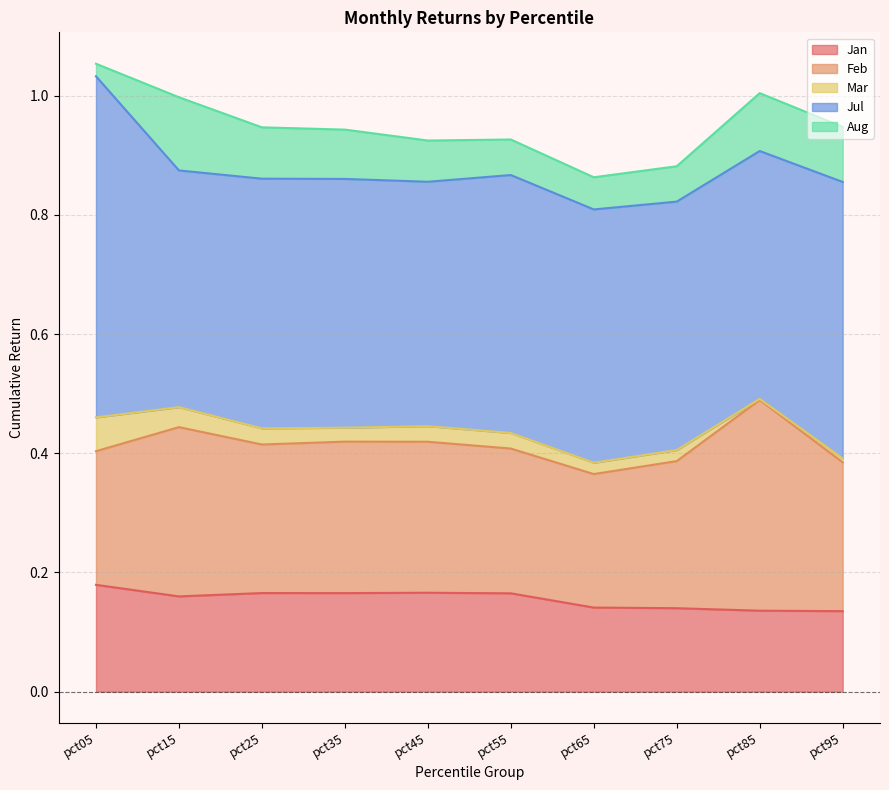

Does the chart display data point markers on the line(s)?

No